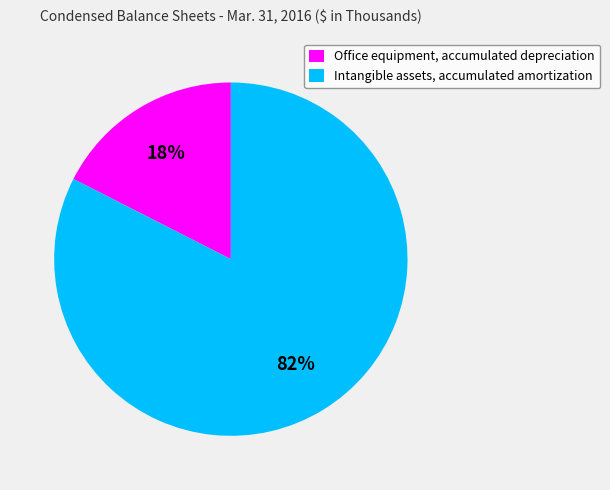

What percentage is the Intangible assets, accumulated amortization slice, to the nearest percent?

82%